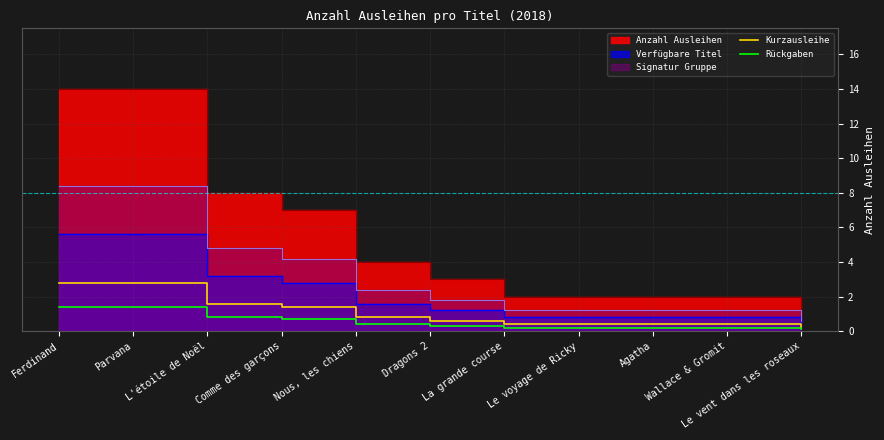

True or false: Kurzausleihe and Rückgaben cross at least once.

False